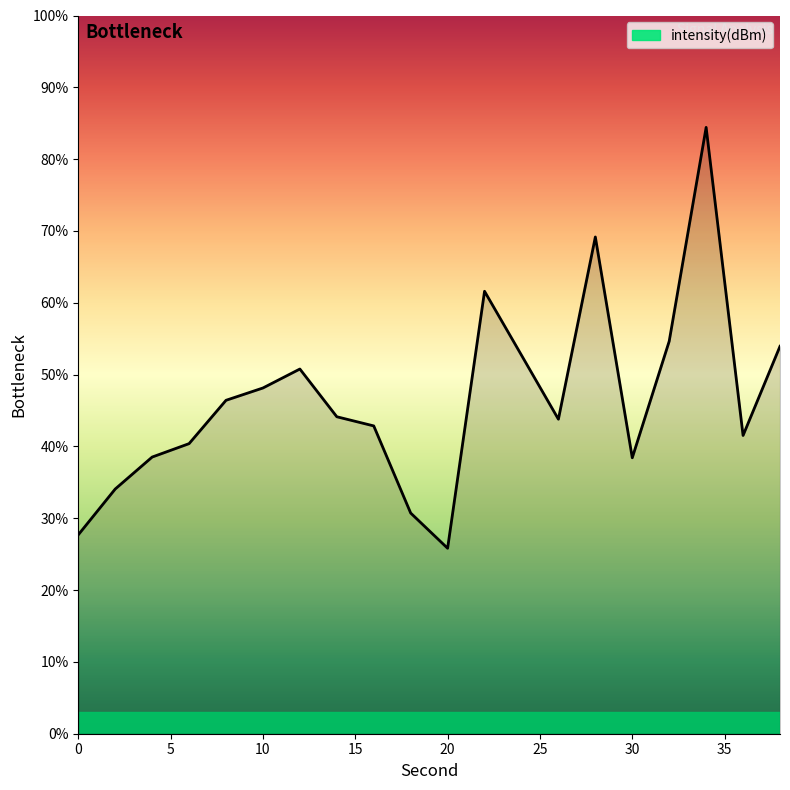

What is the maximum value shown in the chart?

84.4